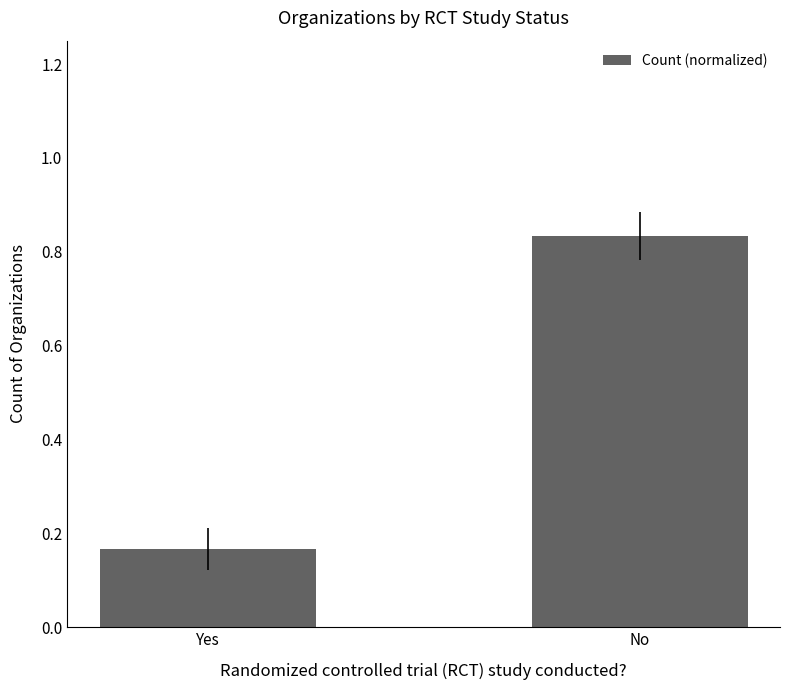

At which category does the chart reach its minimum across all series?

Yes